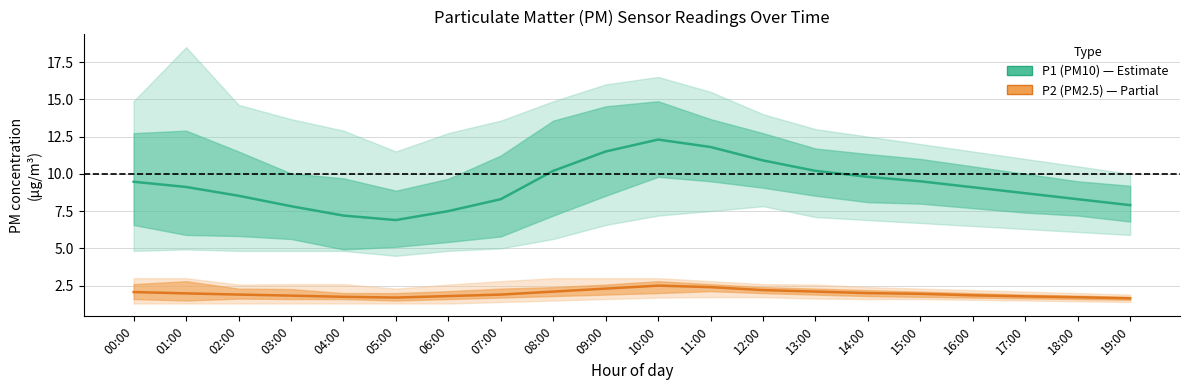

Which series has the widest spread of values?

P1 (PM10)